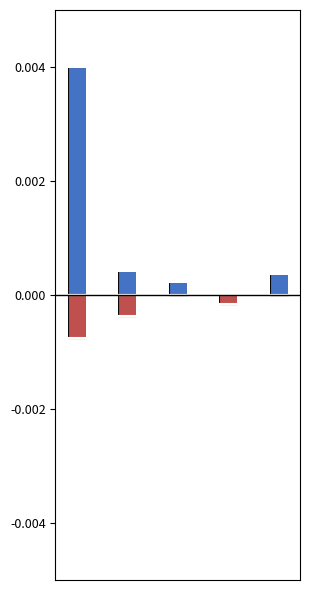

At 3, list the series in order from largest to smallest.

基本支出, 项目支出